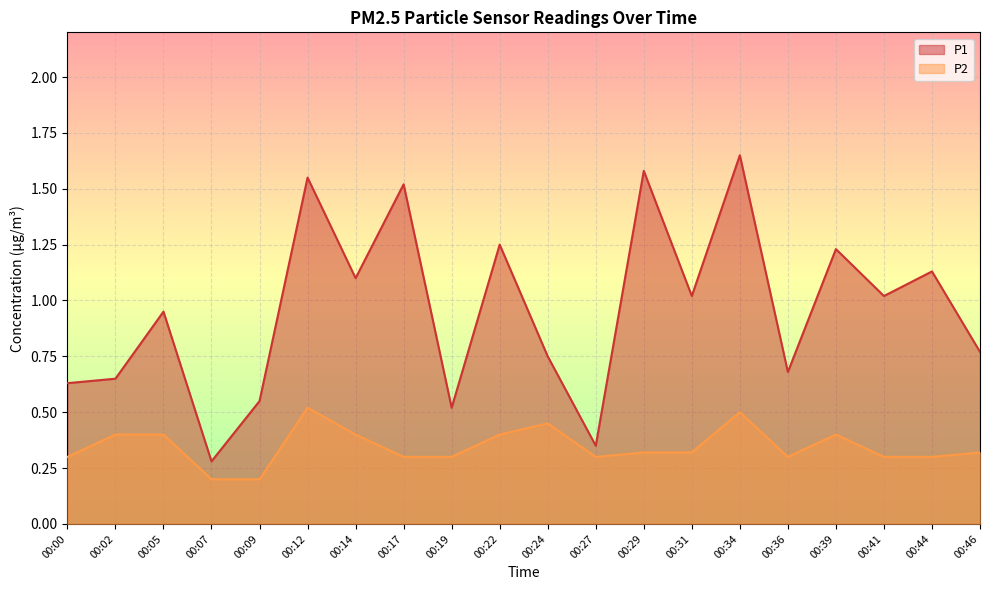

Reading left to right, list all the values displayed in this chart.

P1: 0.6	0.7	0.9	0.3	0.6	1.6	1.1	1.5	0.5	1.2	0.8	0.3	1.6	1.0	1.6	0.7	1.2	1.0	1.1	0.8
P2: 0.3	0.4	0.4	0.2	0.2	0.5	0.4	0.3	0.3	0.4	0.5	0.3	0.3	0.3	0.5	0.3	0.4	0.3	0.3	0.3